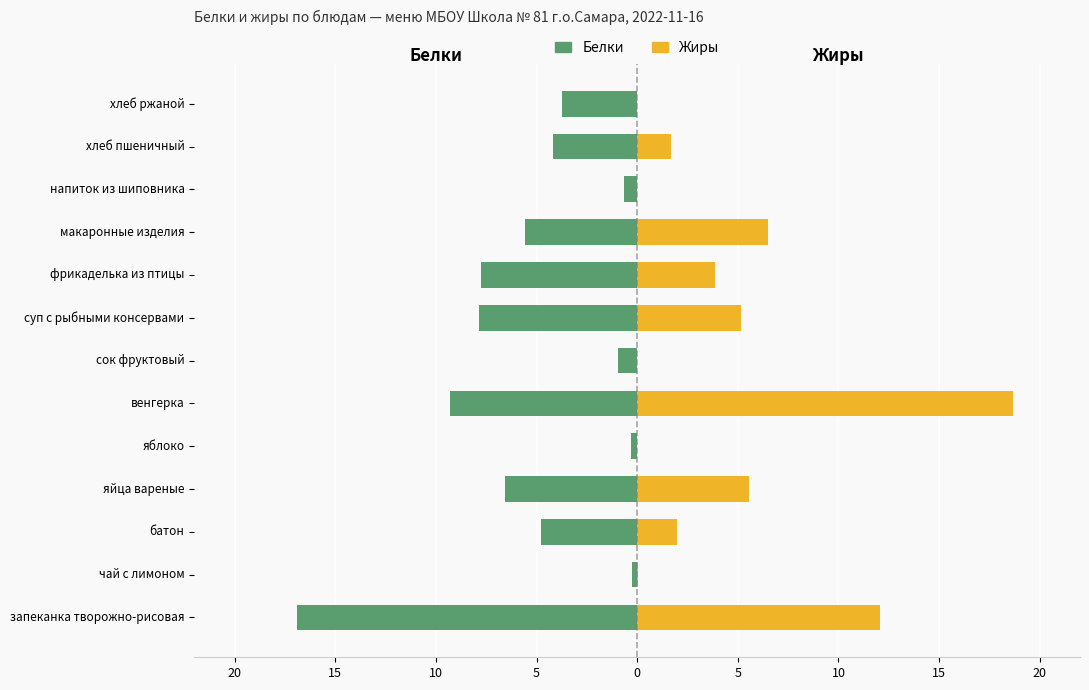

Reading left to right, list all the values displayed in this chart.

Белки: -16.9	-0.2	-4.8	-6.6	-0.3	-9.3	-0.9	-7.9	-7.8	-5.6	-0.6	-4.2	-3.8
Жиры: 12.1	0.1	2.0	5.6	0.0	18.7	0.0	5.2	3.9	6.5	0.0	1.7	0.0